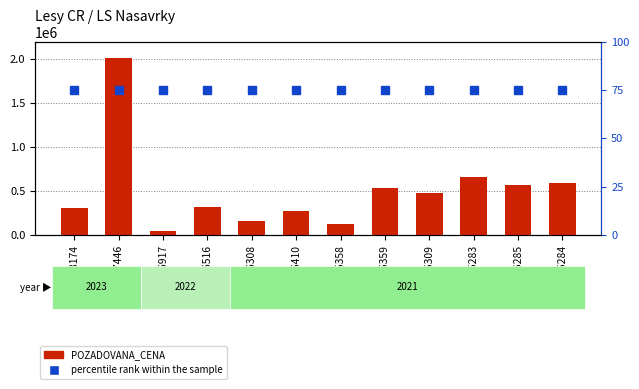

What is the spread (max minus min) of values at 96308?

163185